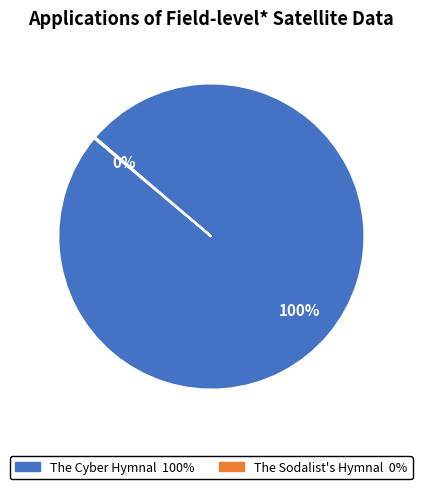

Which category accounts for the majority?

The Cyber Hymnal